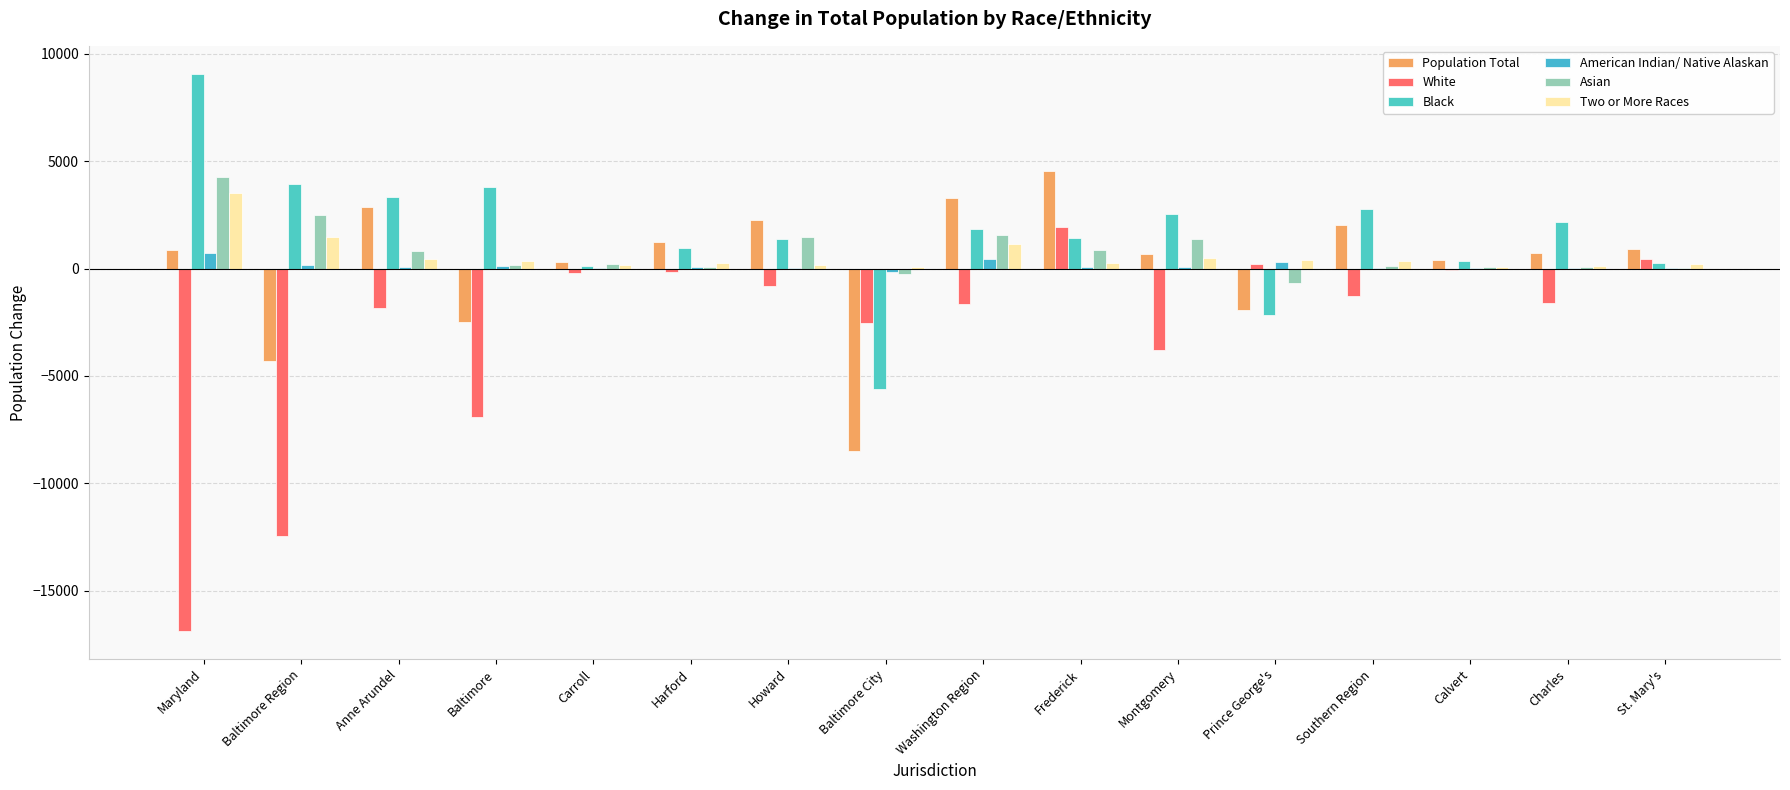

What is the total value across all series at Charles?

1393